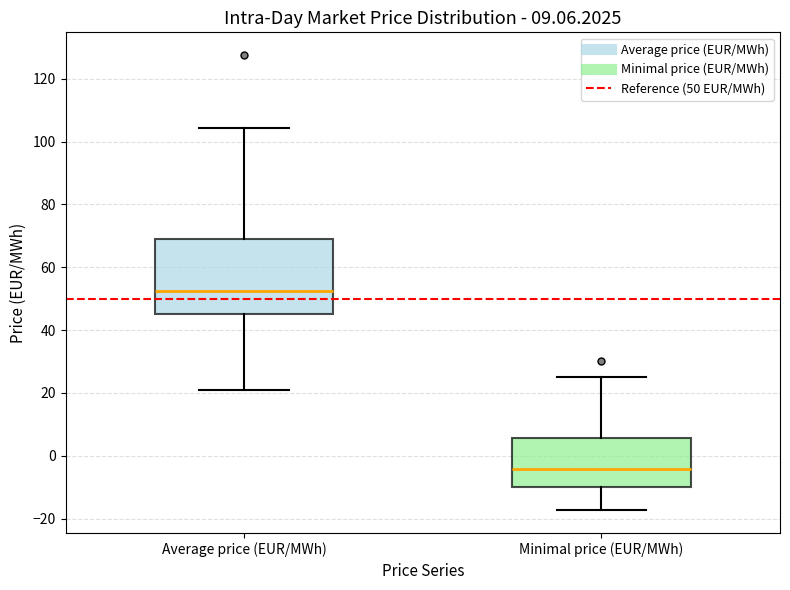

Comparing the boxes themselves (not the whiskers), which one is the tallest?

Average price (EUR/MWh)